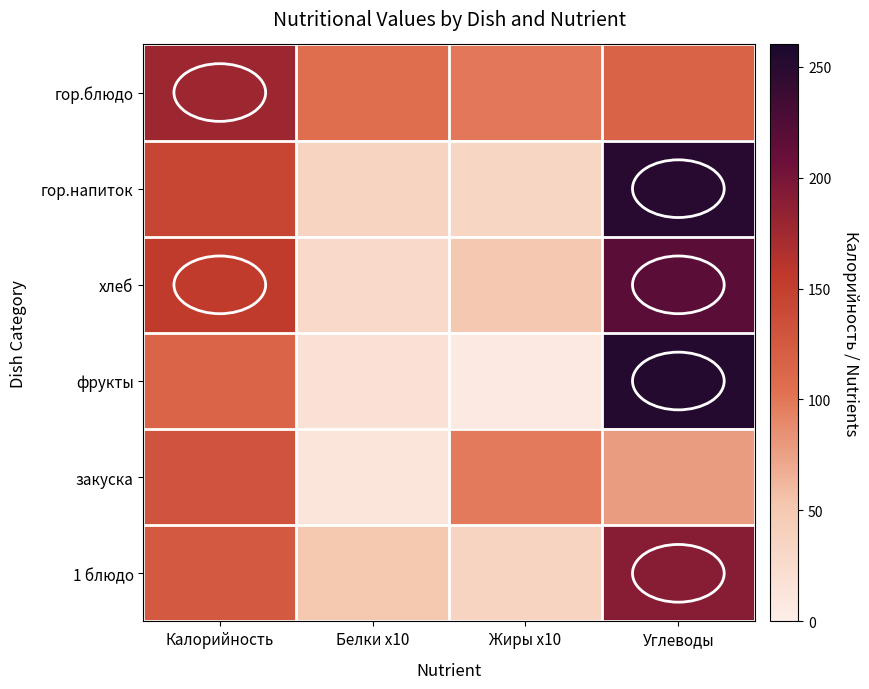

What is the difference between the highest and lowest values at Белки x10?

92.4